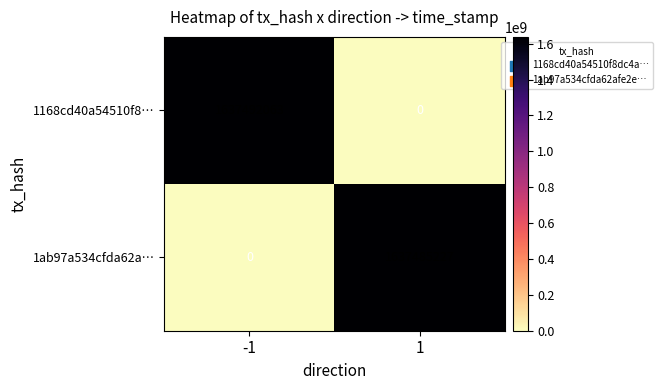

What is the spread (max minus min) of values at -1?

1637492063